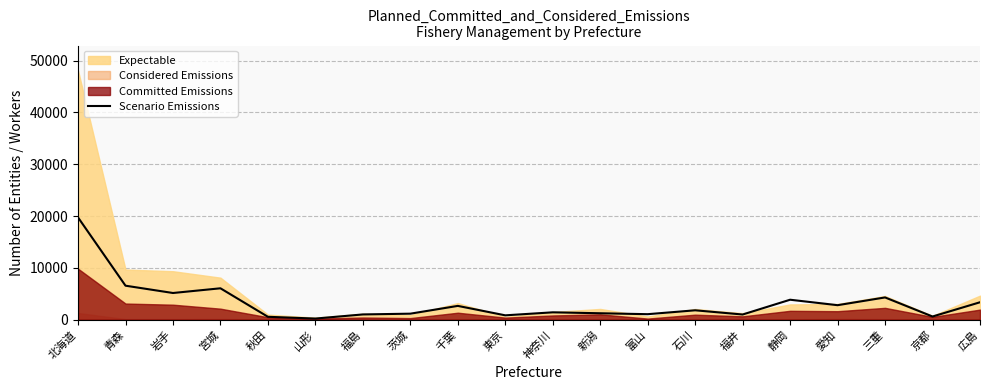

Where does the data first go above 1813?

北海道